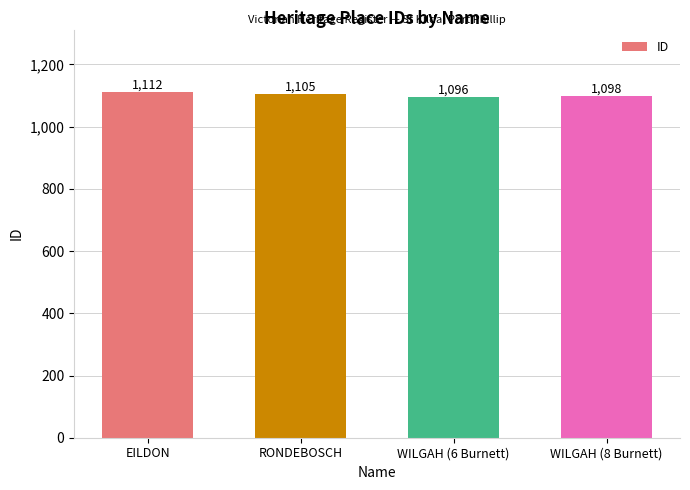

What is the label of the 4th bar from the right?

EILDON